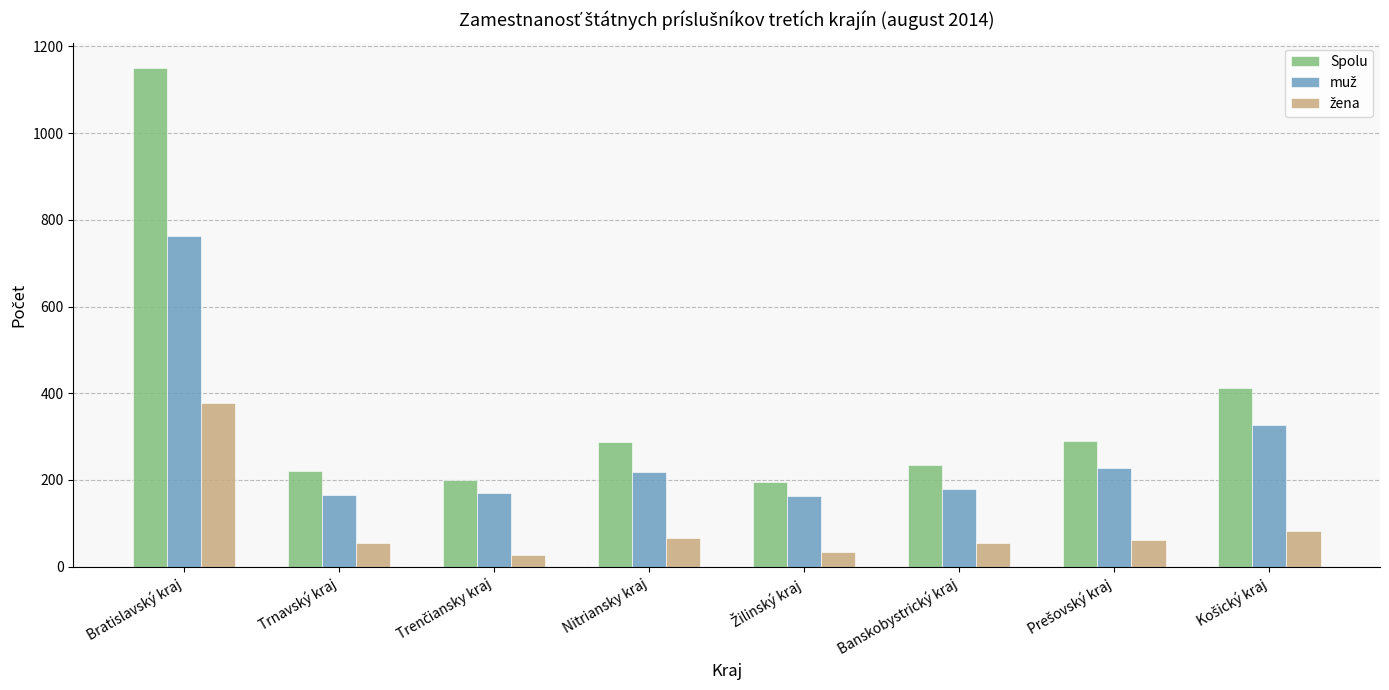

Which series has the largest total across all categories?

Spolu